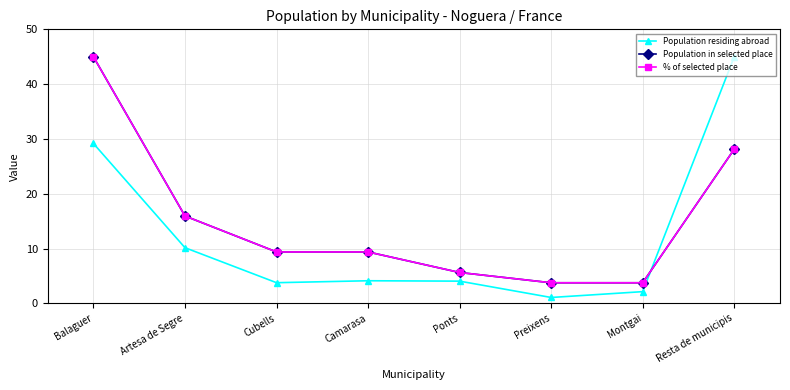

Where does the Population in selected place series first go above 9?

Balaguer